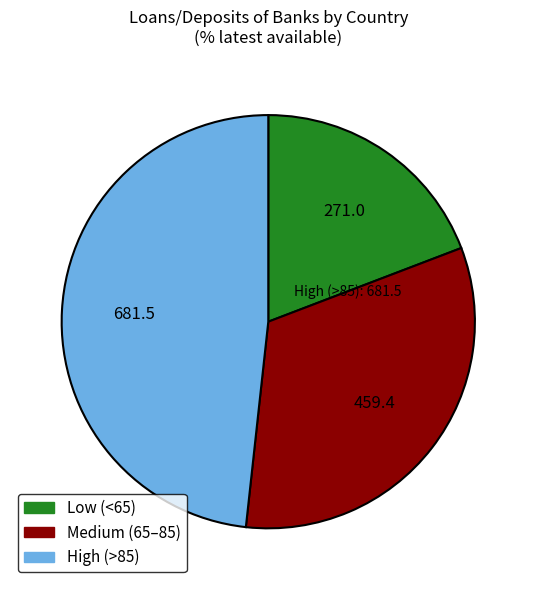

Does any single category account for the majority?

No